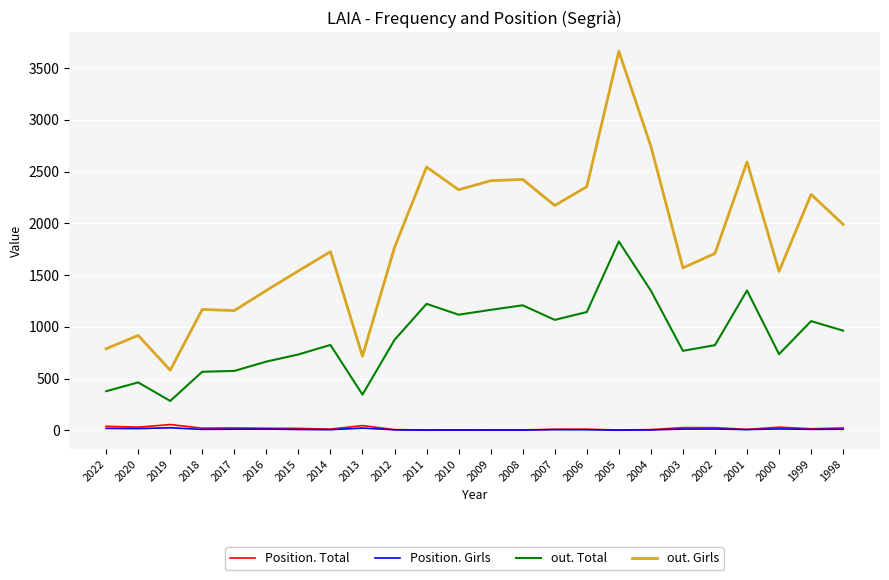

True or false: Position. Total and out. Girls cross at least once.

False